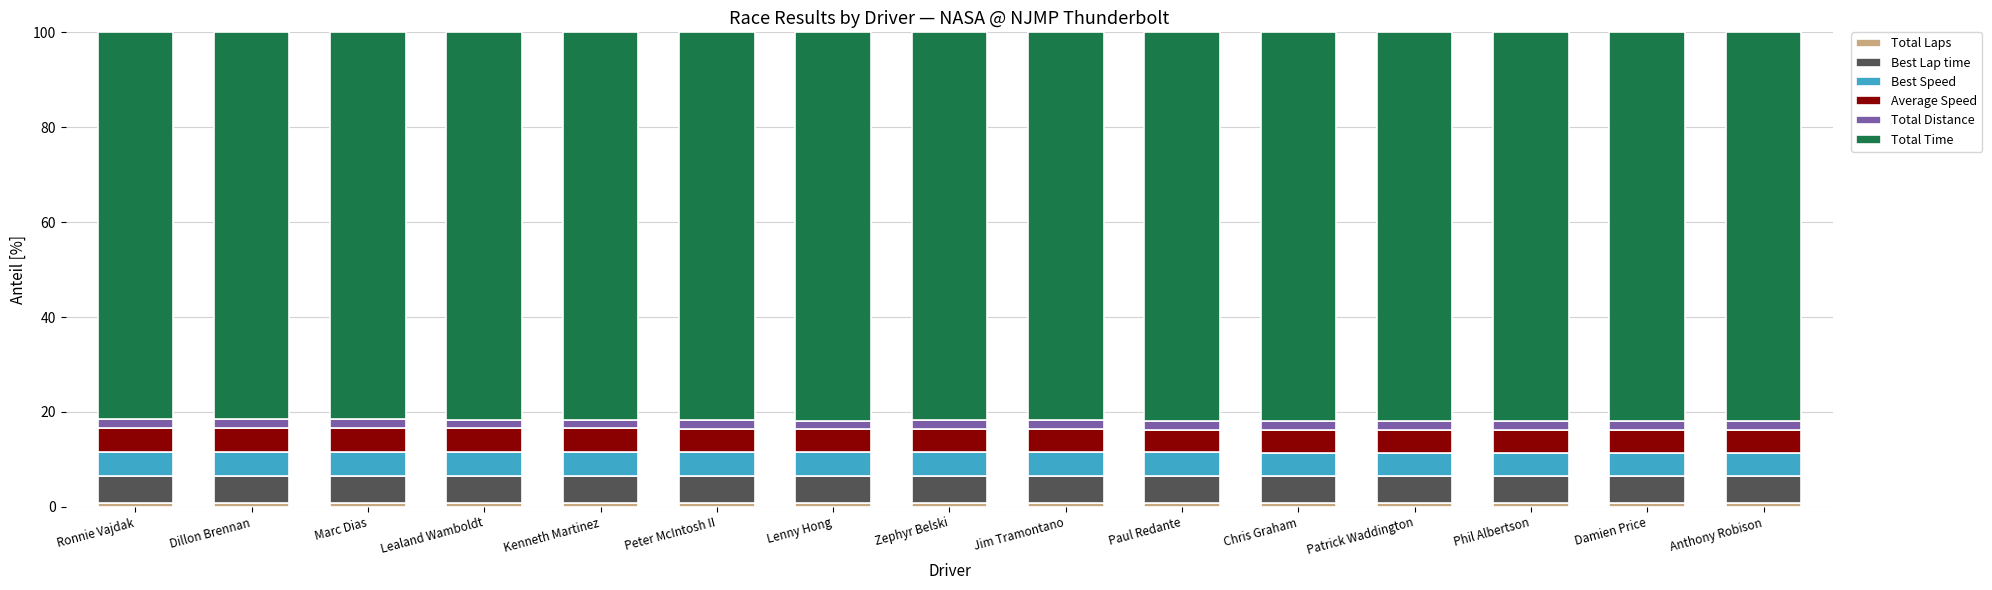

How many categories are shown in the chart?

15